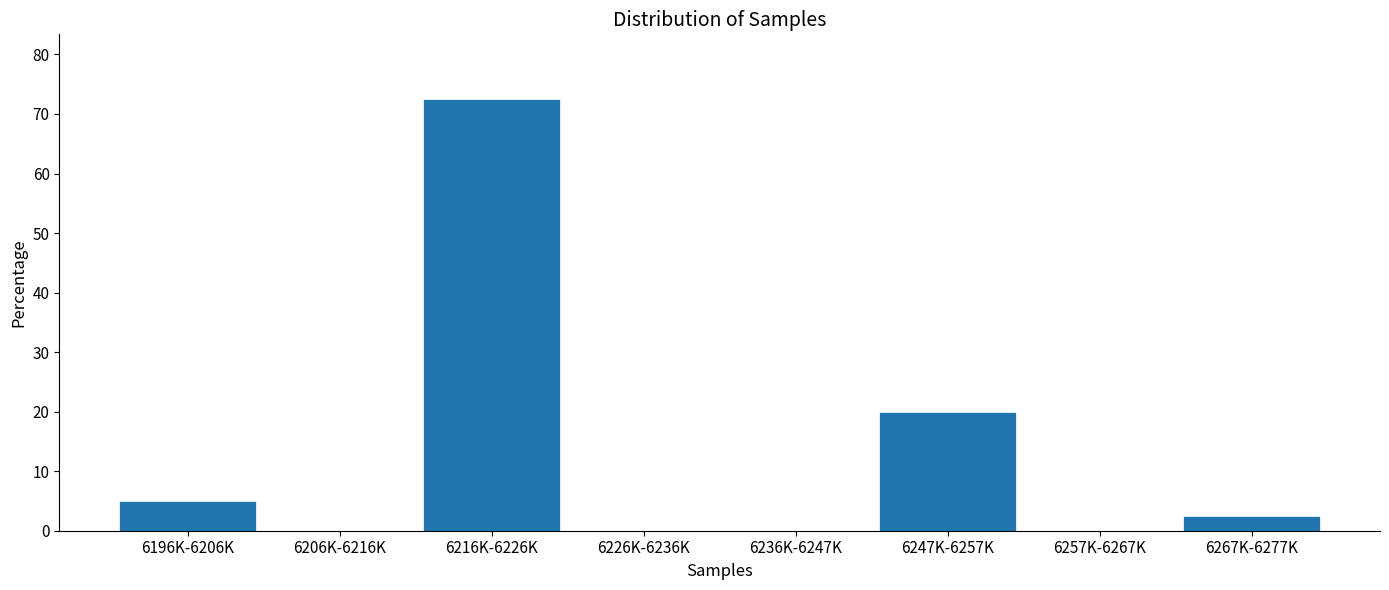

Reading left to right, list all the values displayed in this chart.

6196K-6206K=5.0	6206K-6216K=0.0	6216K-6226K=72.5	6226K-6236K=0.0	6236K-6247K=0.0	6247K-6257K=20.0	6257K-6267K=0.0	6267K-6277K=2.5